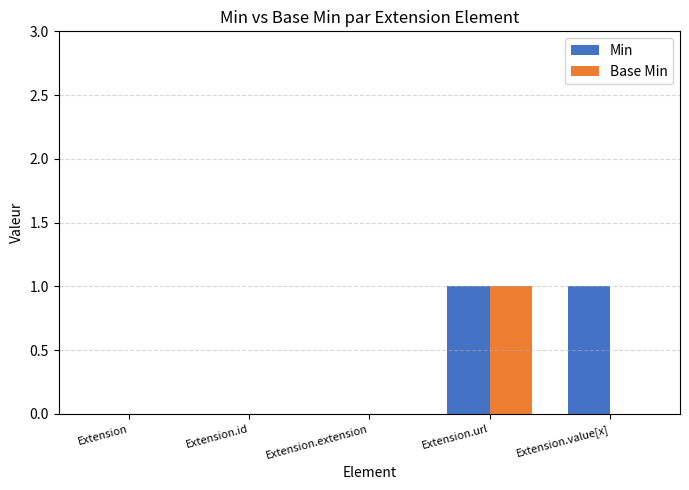

Is it true that Min equals 1 at Extension.value[x]?

True